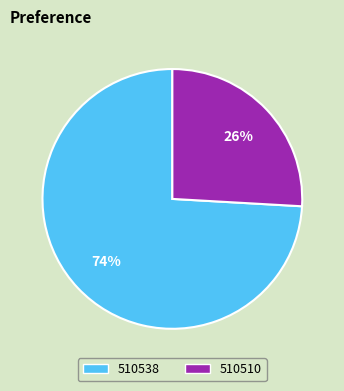

To the nearest percent, what is the combined percentage of 510538 and 510510?

100%